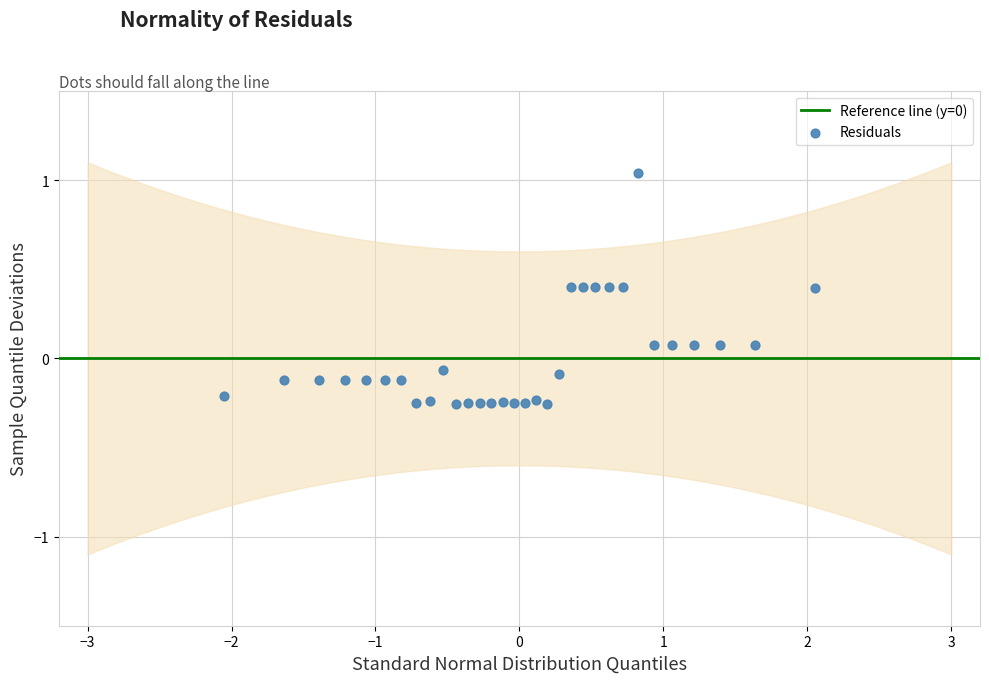

What is the range of Y values (max minus min)?

1.3